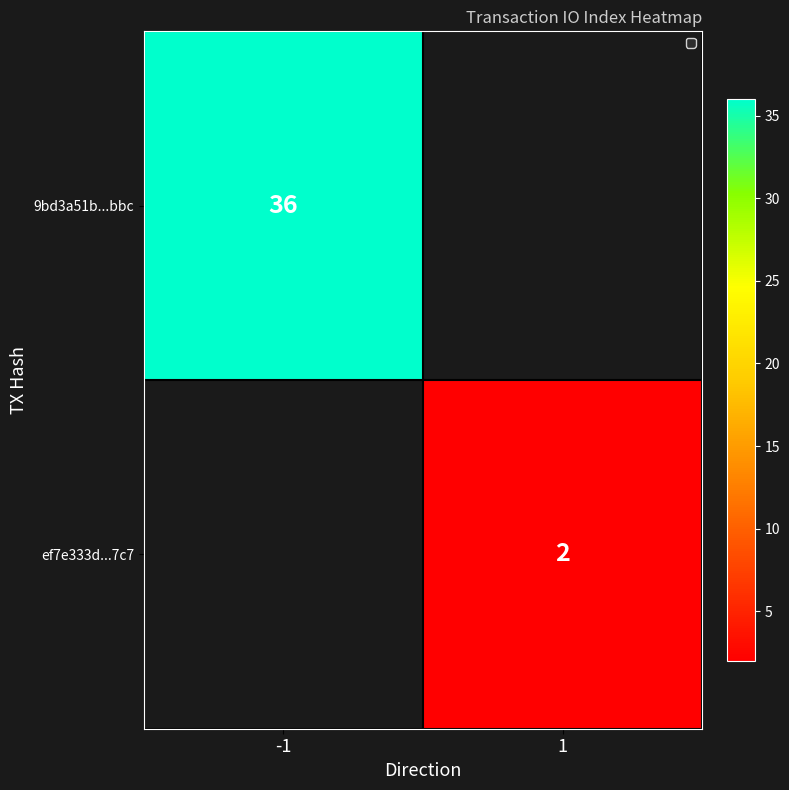

True or false: ef7e333d...7c7 has a value of 2 at 1.

True